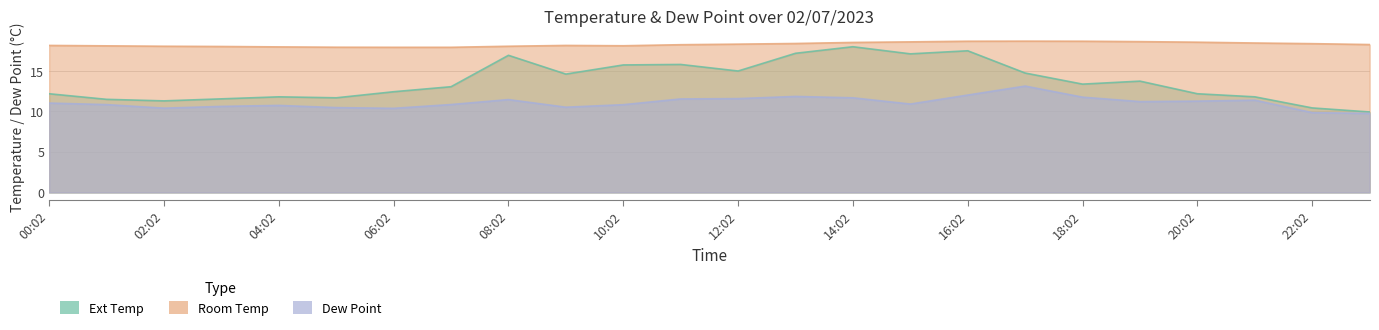

Rank the series at 11:02 from lowest to highest value.

Dew Point, Ext Temp, Room Temp